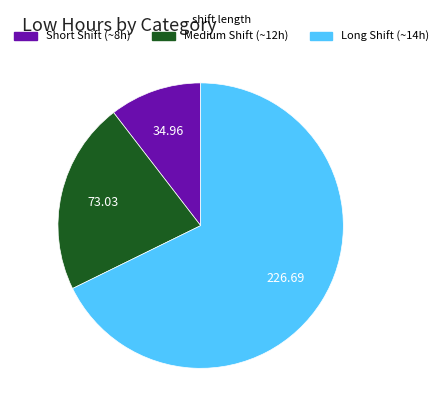

Does Medium Shift (~12h) represent more than half of the total?

No